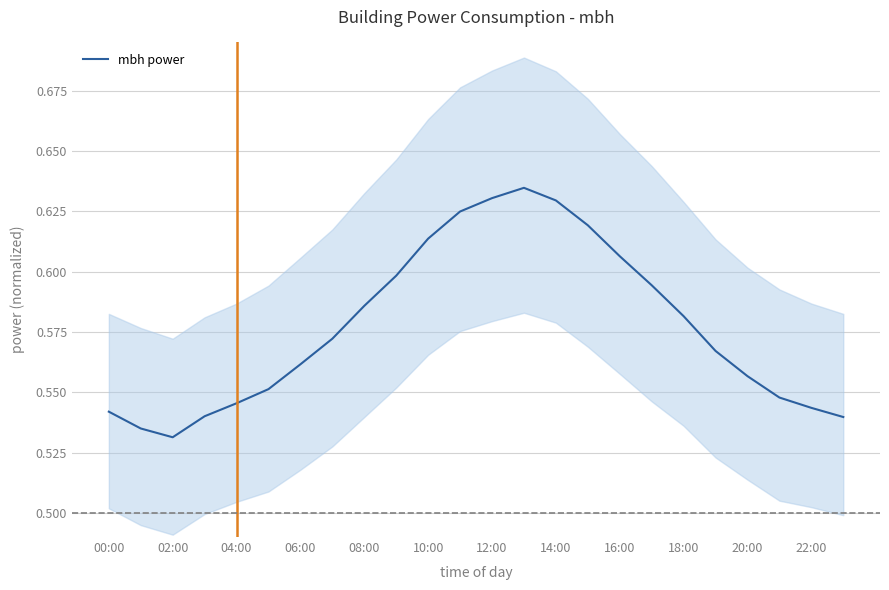

What value does the data have at 17?

0.6